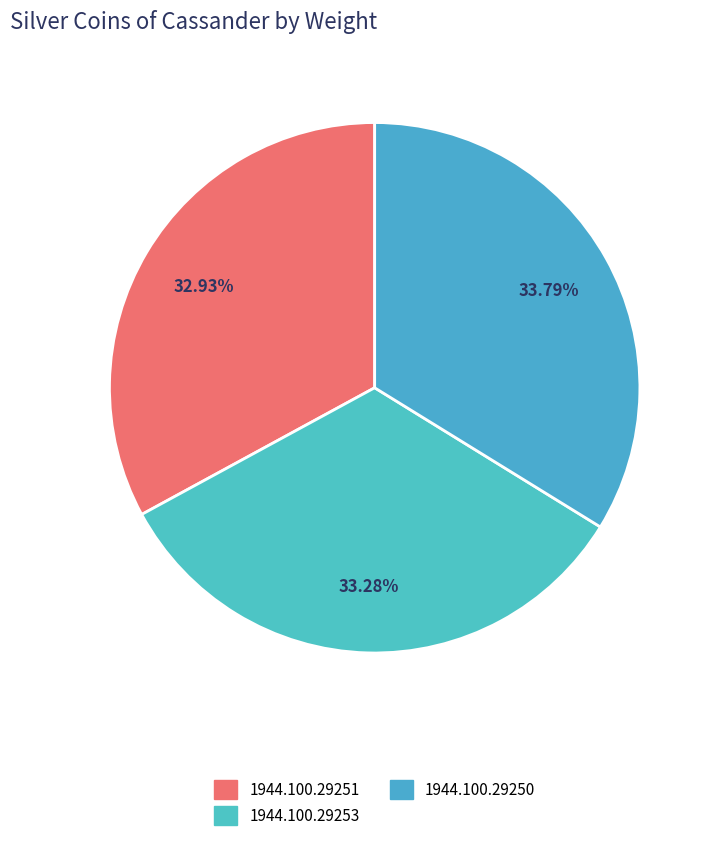

The 1944.100.29253 slice represents 33% of the pie. True or false?

True